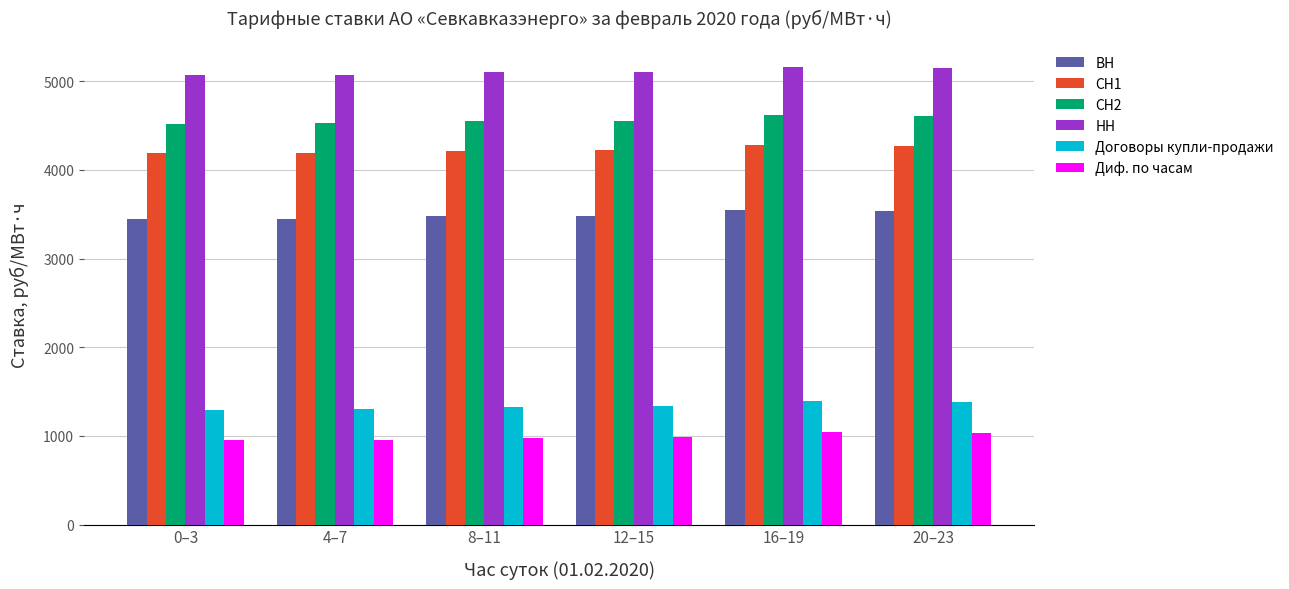

What is the total value across all series at 16–19?

20046.3